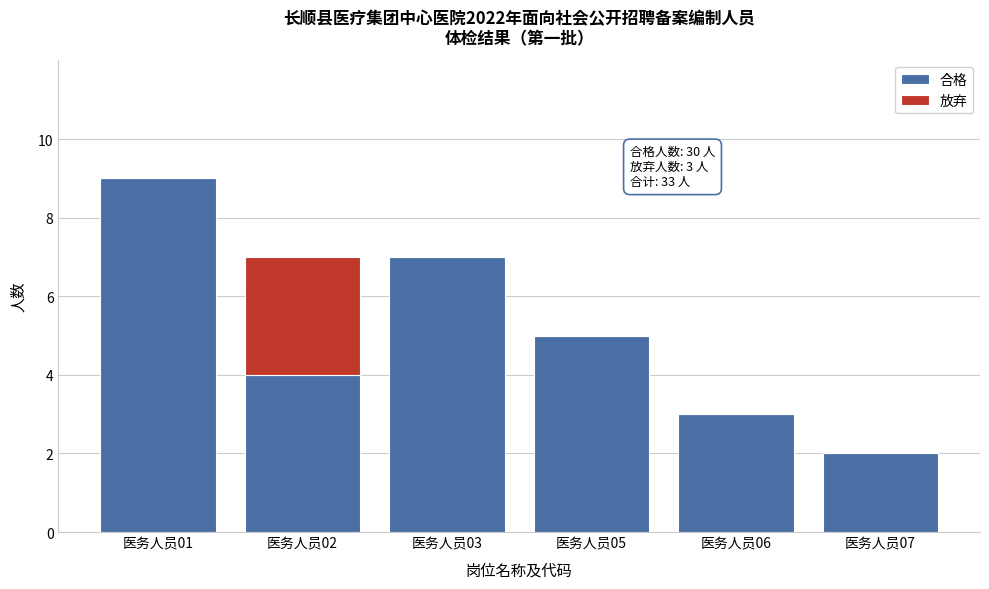

Reading left to right, transcribe the values for 合格.

医务人员01=9	医务人员02=4	医务人员03=7	医务人员05=5	医务人员06=3	医务人员07=2